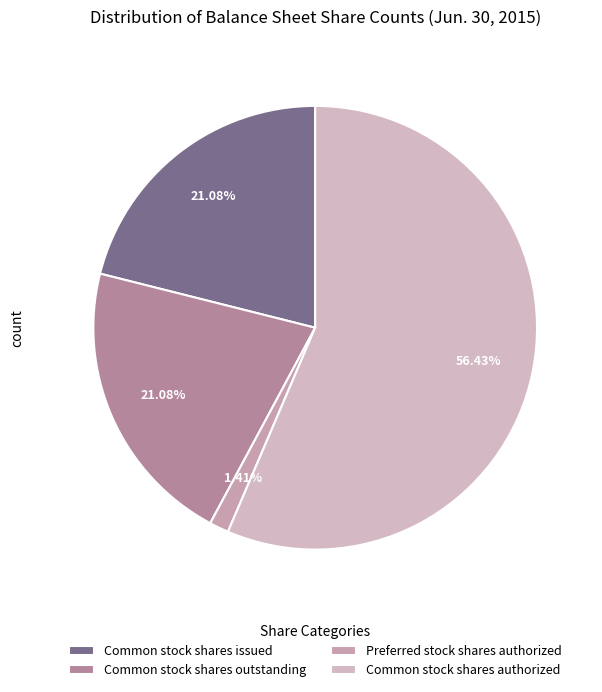

To the nearest percent, what portion does Preferred stock shares authorized represent?

1%